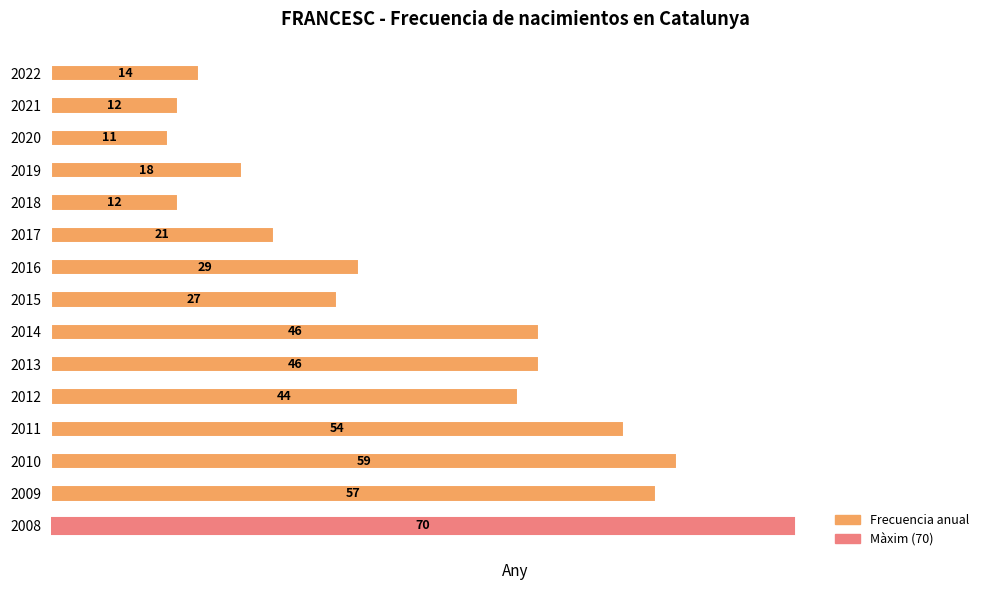

What is the value of the 1st bar from the top?

14